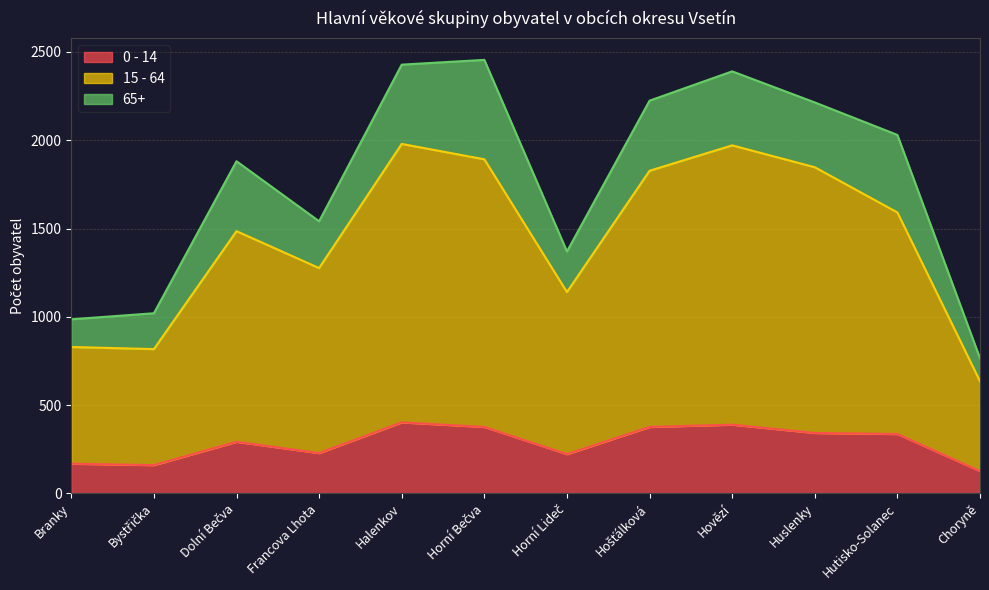

What is the total value across all series at Choryně?

765